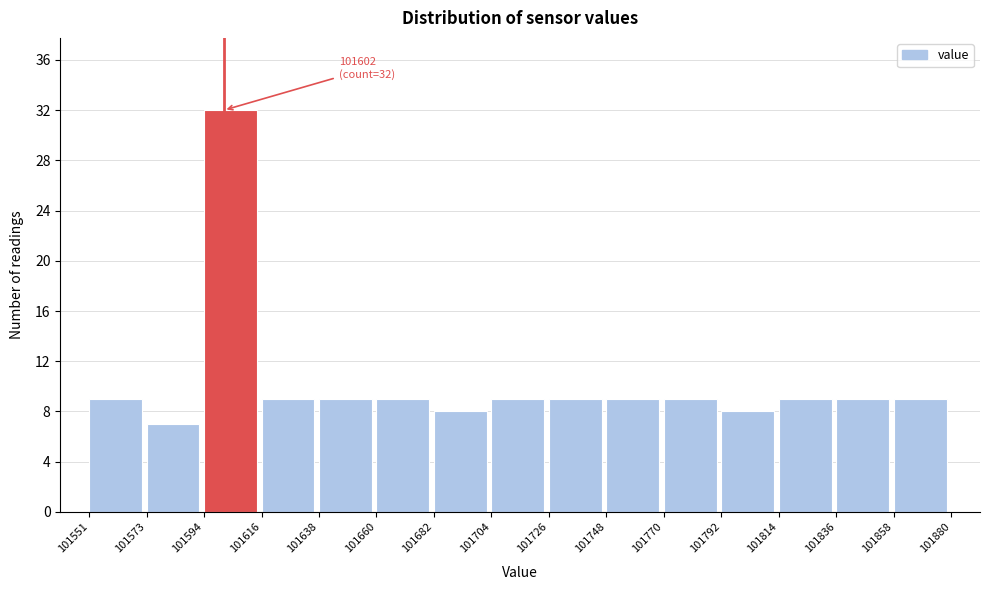

Which range on the x-axis has the tallest bar?

101594 to 101616